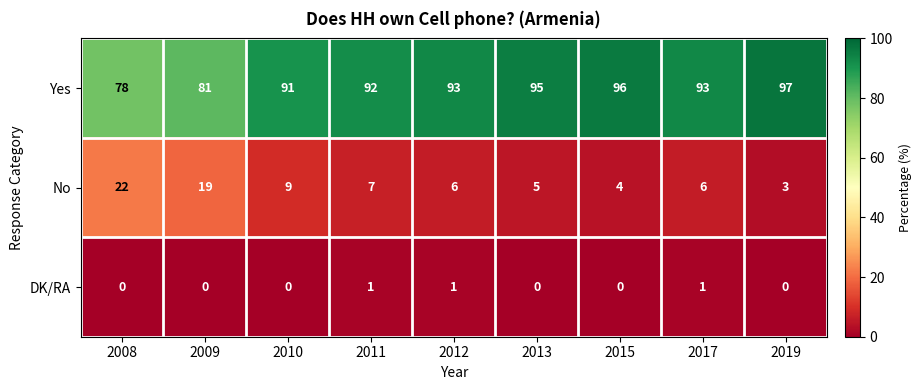

Which category has the highest value in the No series?

2008